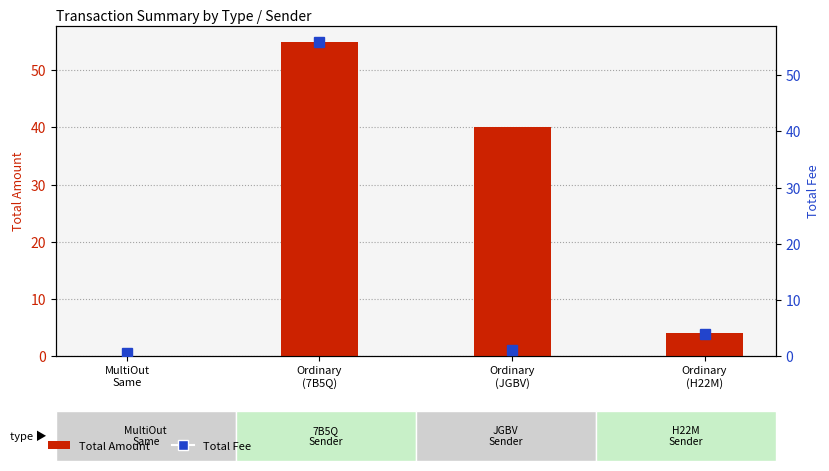

Which series has the largest range (max minus min)?

Total Fee